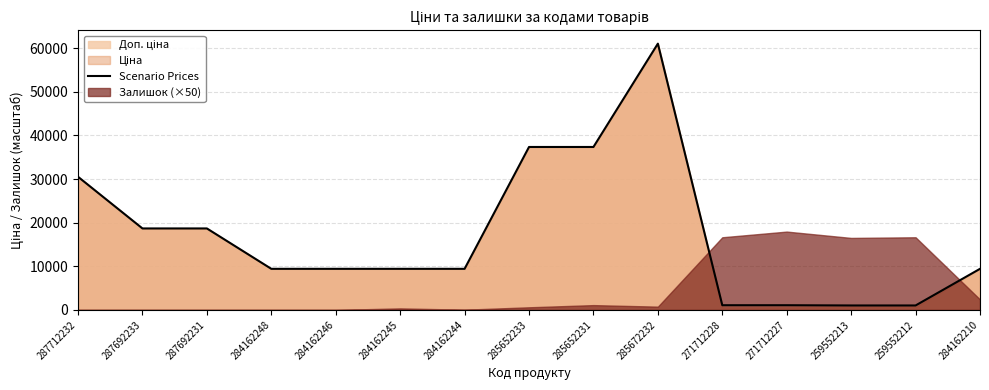

The chart shows a value of 1017.8 at 259552212. True or false?

True